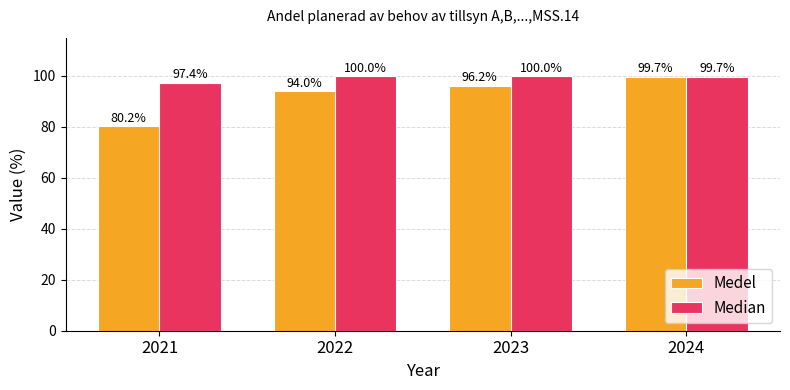

Rank the series by their maximum value, from highest to lowest.

Median, Medel